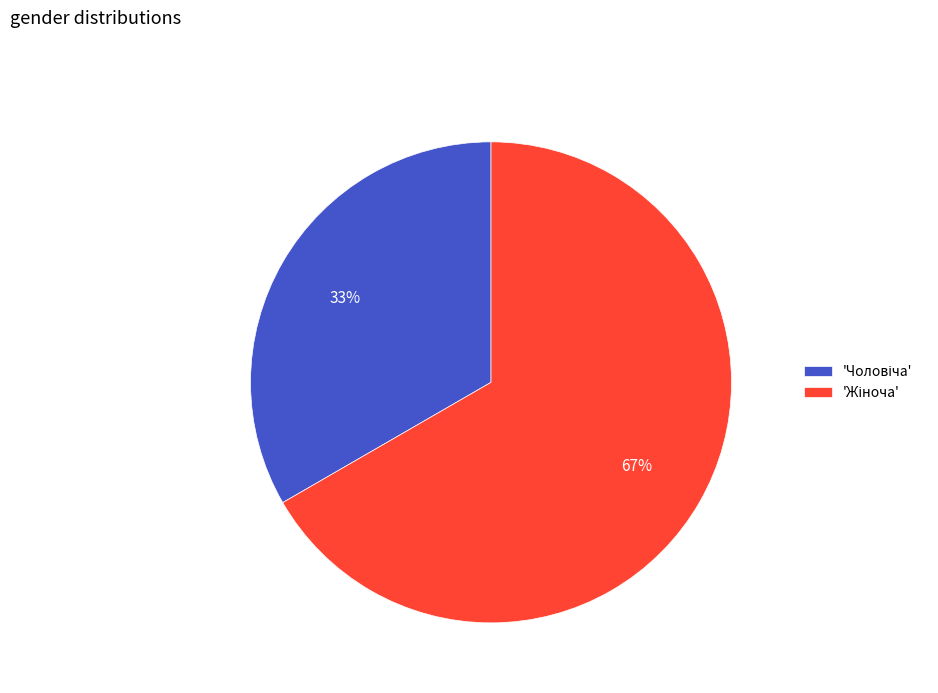

To the nearest percent, what is the average slice percentage?

50%